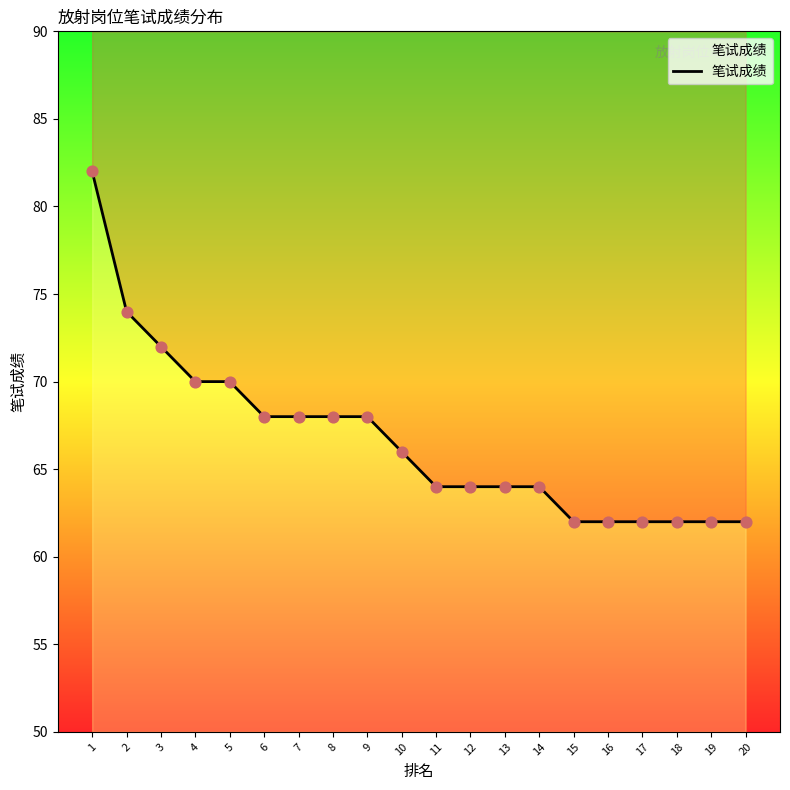

What is the ratio of the value at 3 to the value at 10?

1.1